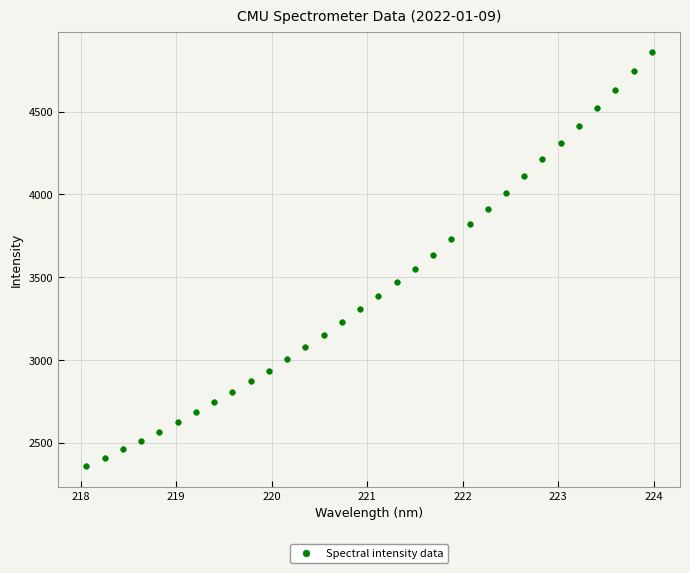

What is the range of X values (max minus min)?

5.9